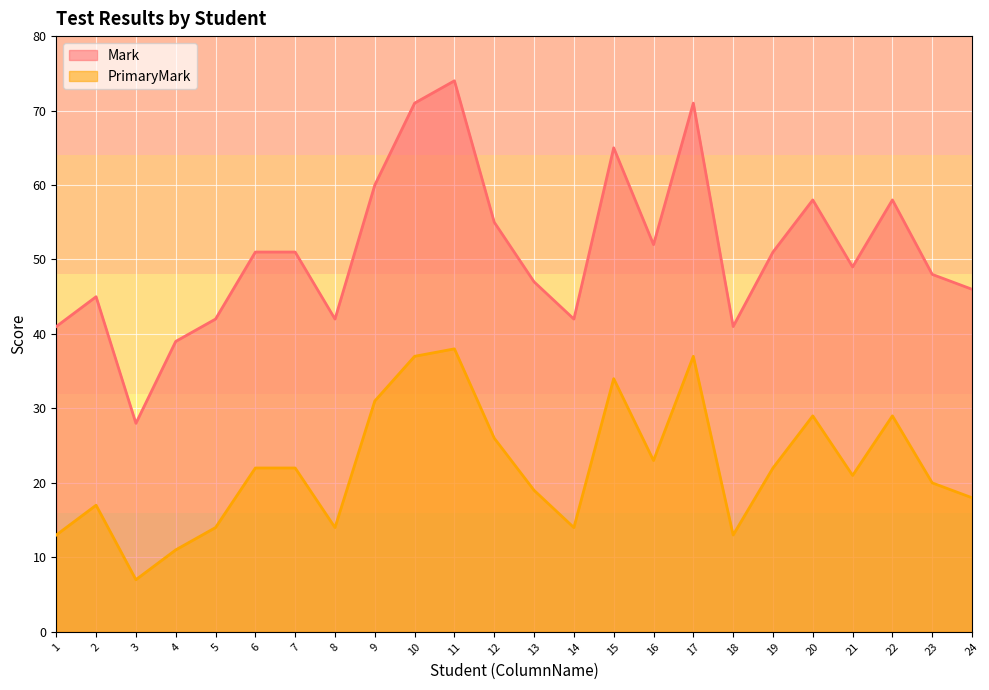

Reading right to left, list all the values displayed in this chart.

Mark: 24=46	23=48	22=58	21=49	20=58	19=51	18=41	17=71	16=52	15=65	14=42	13=47	12=55	11=74	10=71	9=60	8=42	7=51	6=51	5=42	4=39	3=28	2=45	1=41
PrimaryMark: 24=18	23=20	22=29	21=21	20=29	19=22	18=13	17=37	16=23	15=34	14=14	13=19	12=26	11=38	10=37	9=31	8=14	7=22	6=22	5=14	4=11	3=7	2=17	1=13